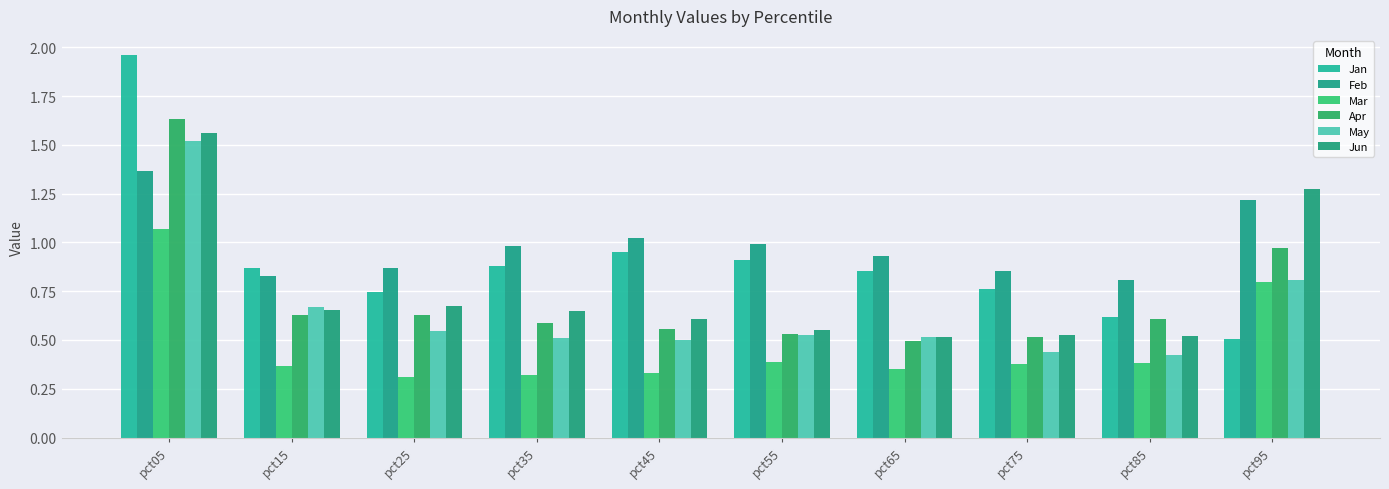

Rank the categories by Apr value from highest to lowest.

pct05, pct95, pct25, pct15, pct85, pct35, pct45, pct55, pct75, pct65